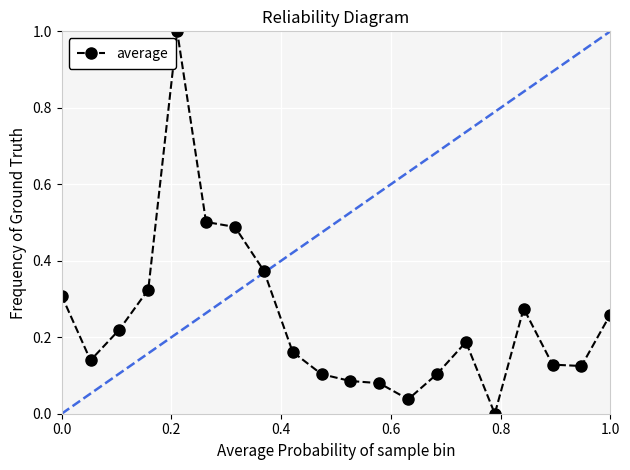

What is the greatest value displayed?

1.0